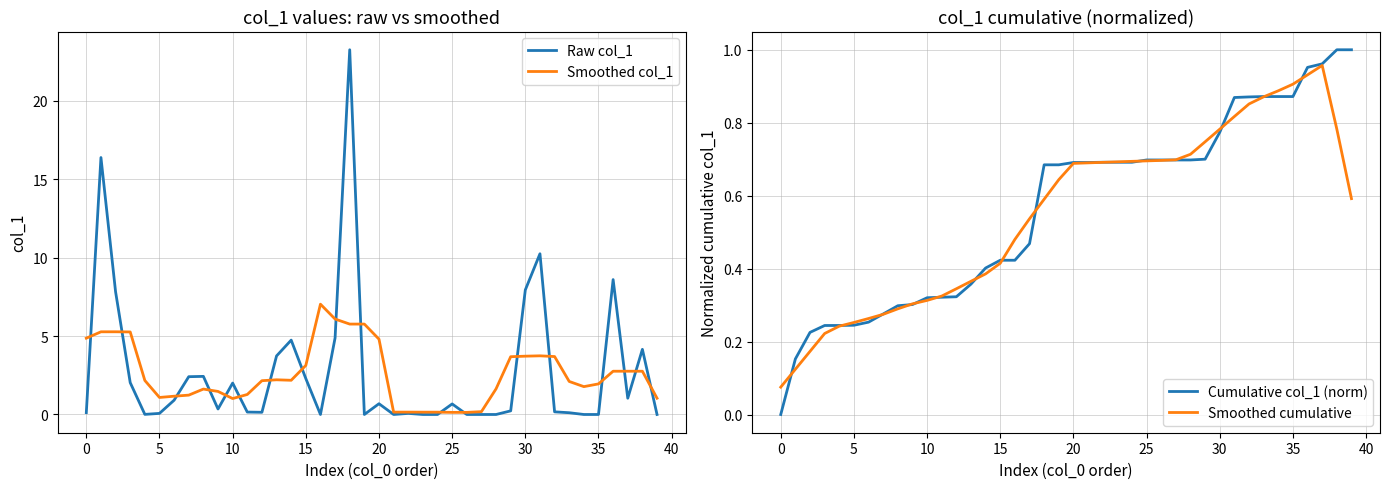

The value of Smoothed col_1 at 20 is 4.8. True or false?

True